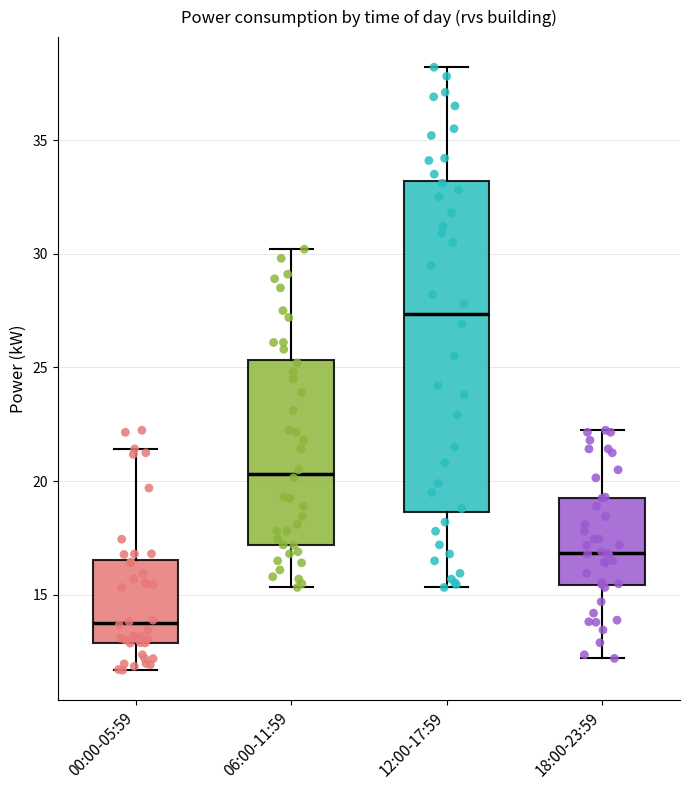

Where is the upper edge of the box for 18:00-23:59 on the y-axis? The values are not printed on the chart, so give them approximately, as read against the axis.

19.5